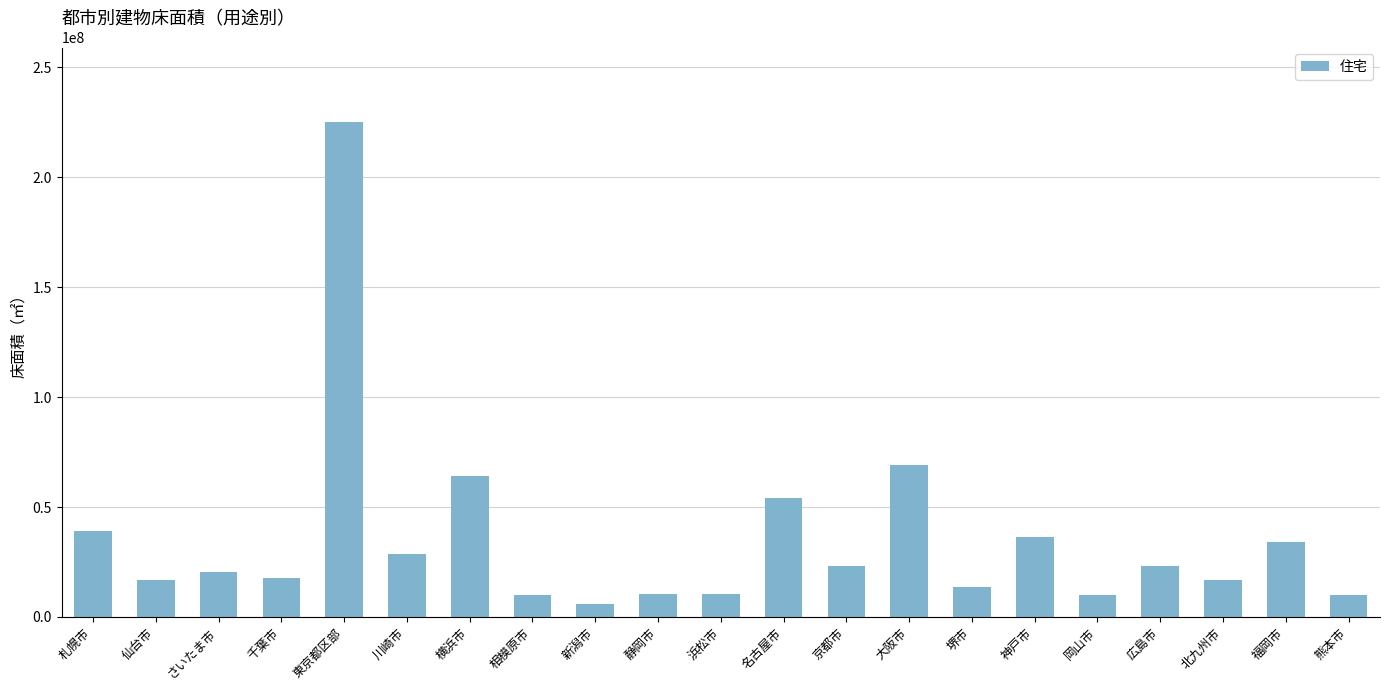

What is the difference between the values at 岡山市 and 名古屋市?

43985280